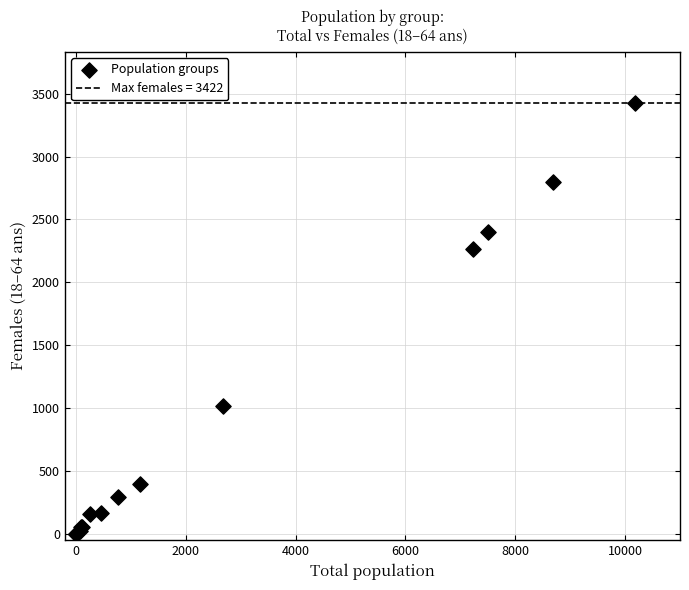

What Y value in the scatter plot is closest to 1711?

2266